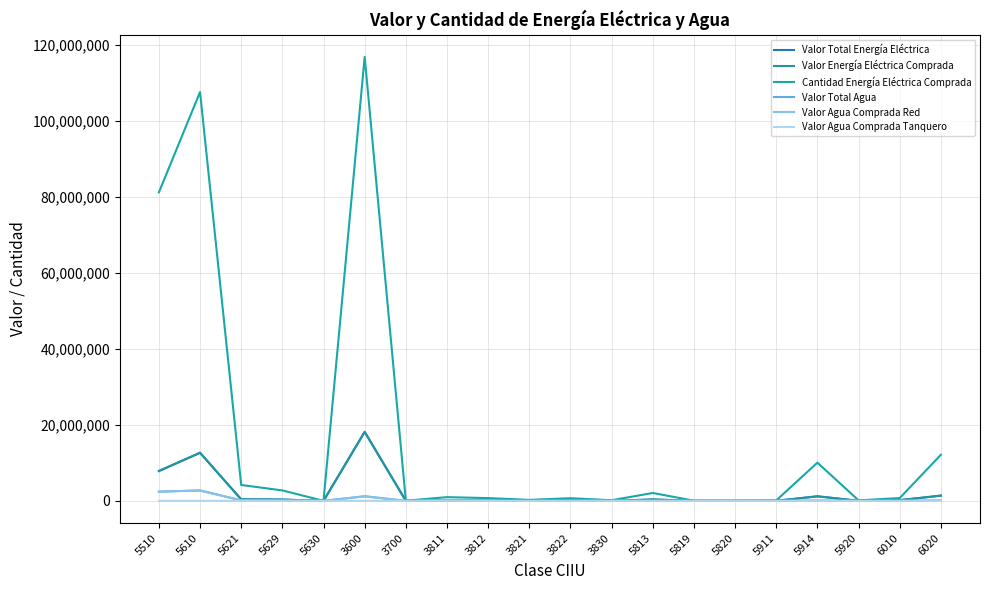

What position from the left is 5920?

18